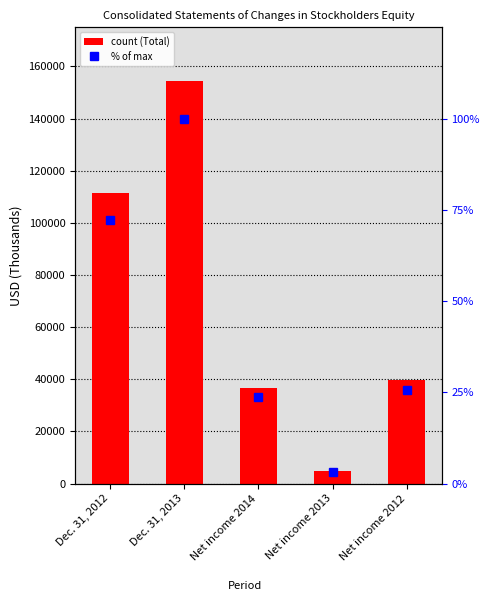

Which series has the widest spread of values?

Total